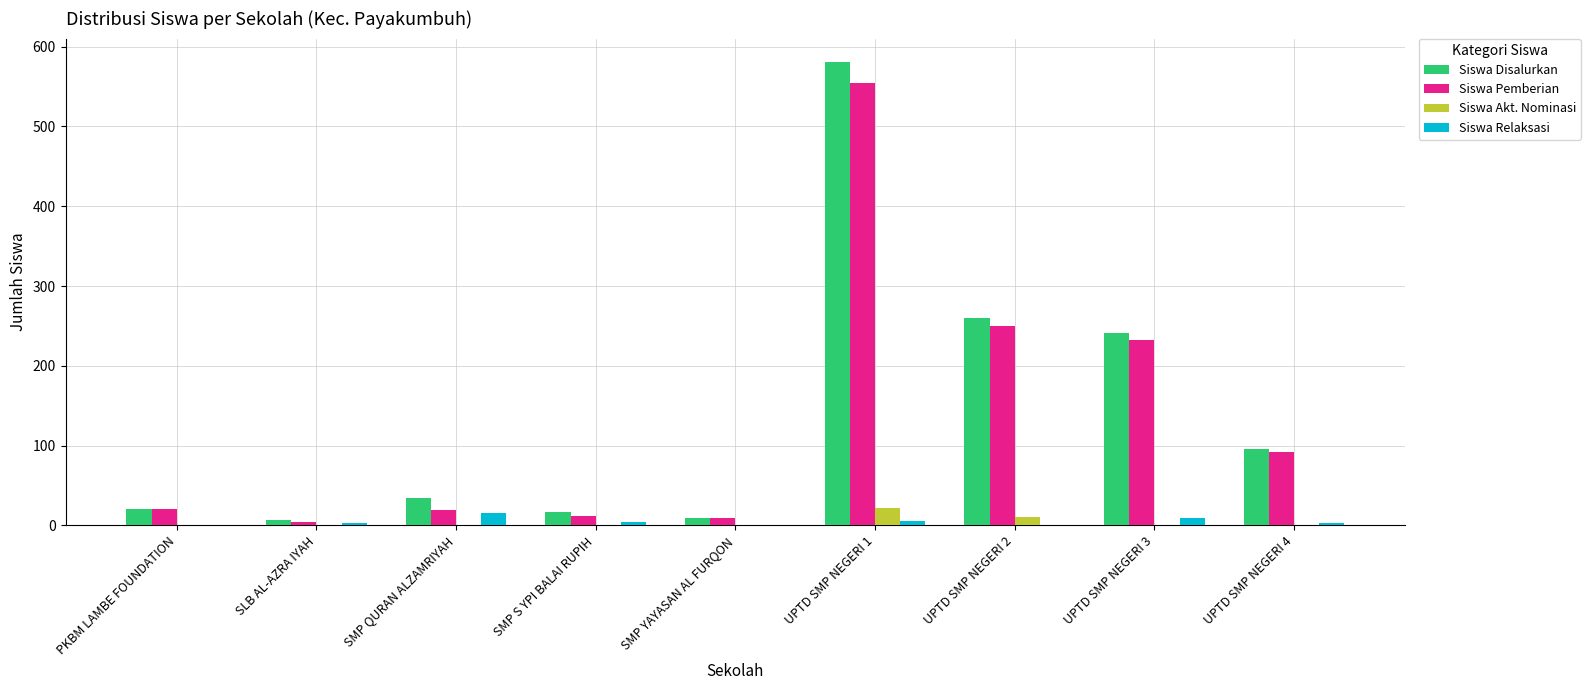

At which category is the sum across all series the highest?

UPTD SMP NEGERI 1